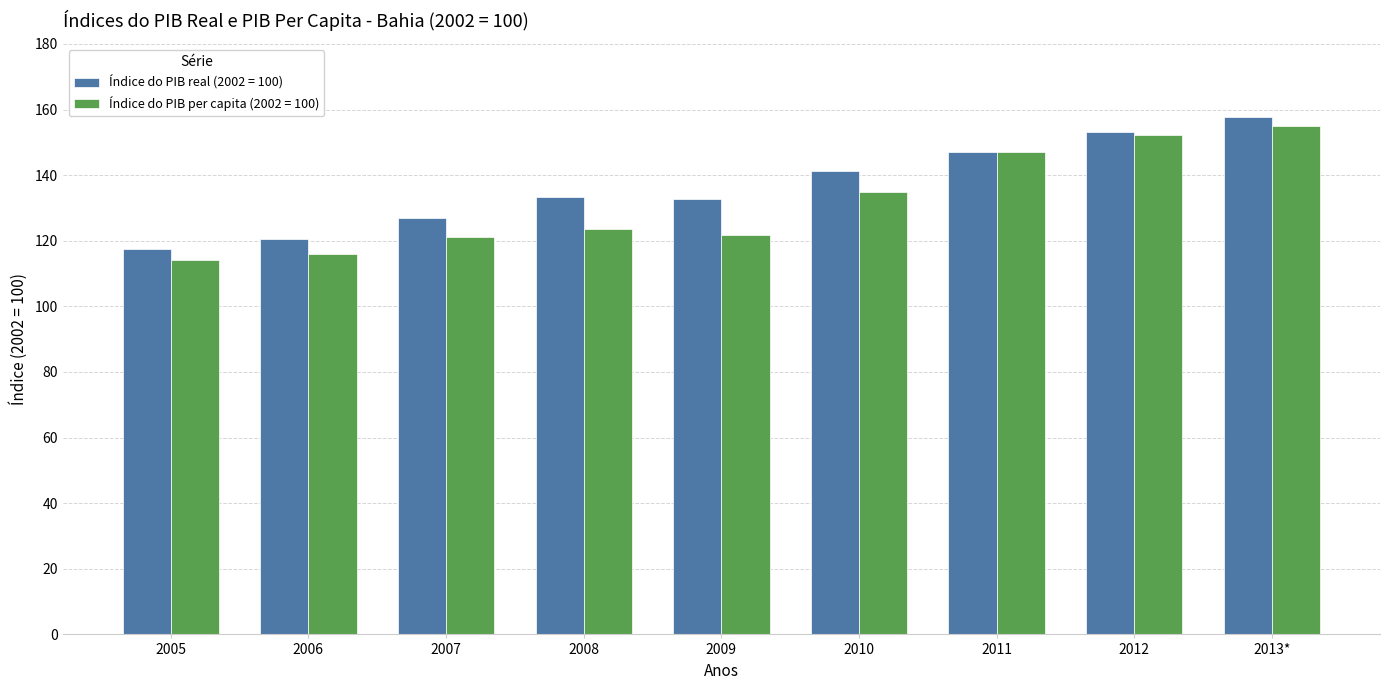

The value of Índice do PIB per capita (2002 = 100) at 2006 is 116.0. True or false?

True